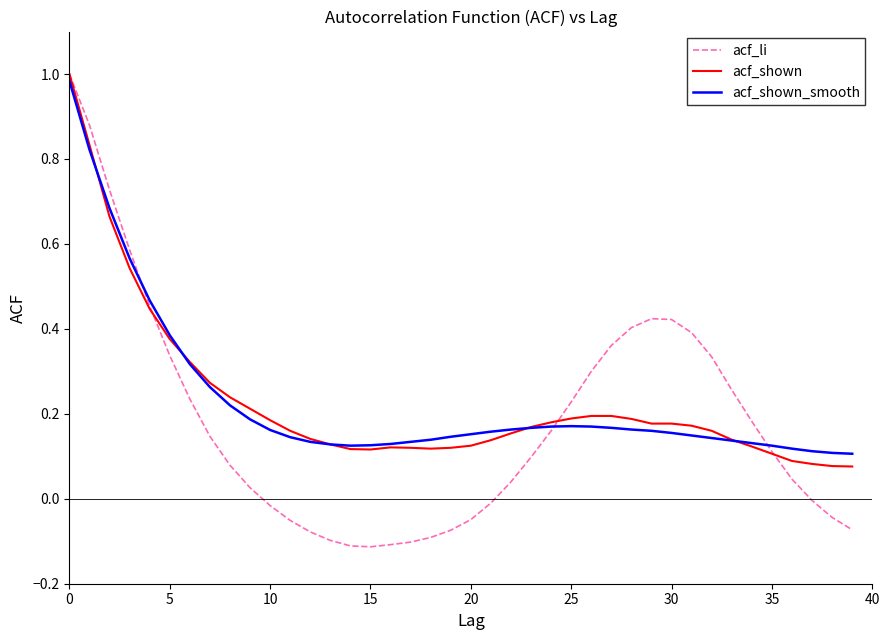

Which series has the widest spread of values?

acf_li